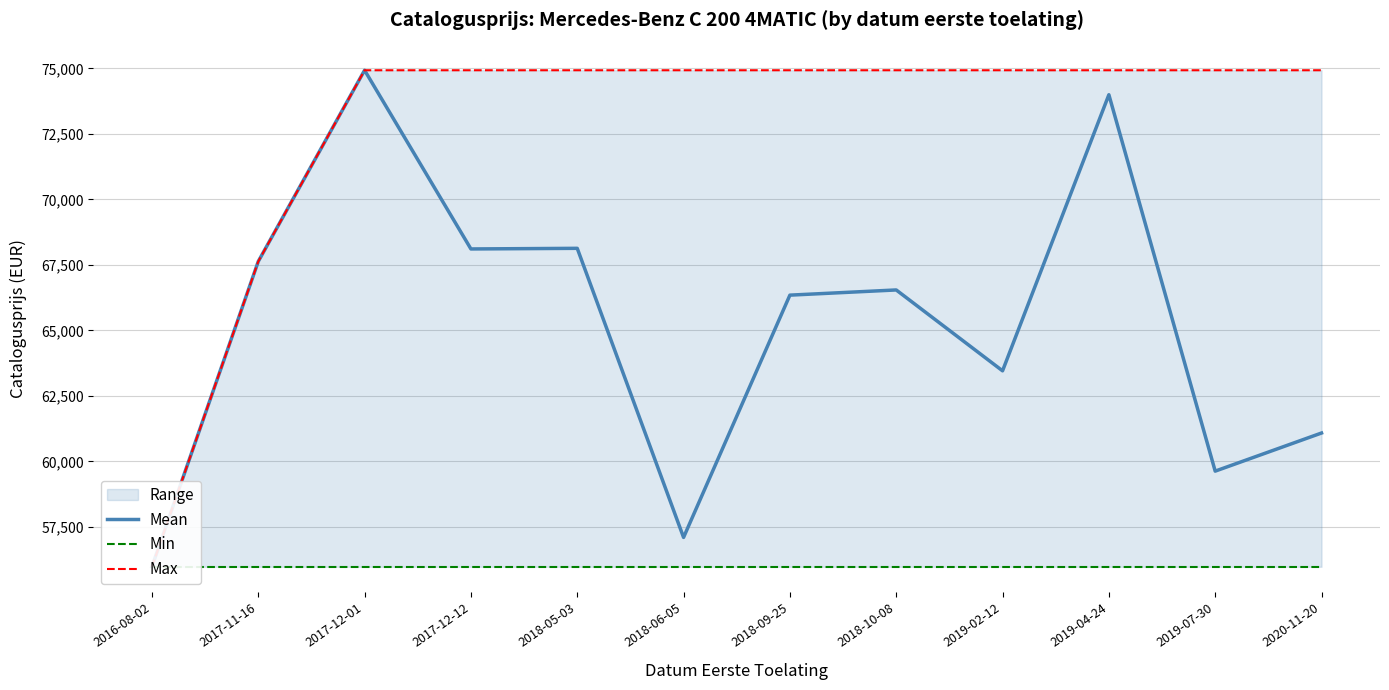

Is this an area chart (filled region under the line)?

No